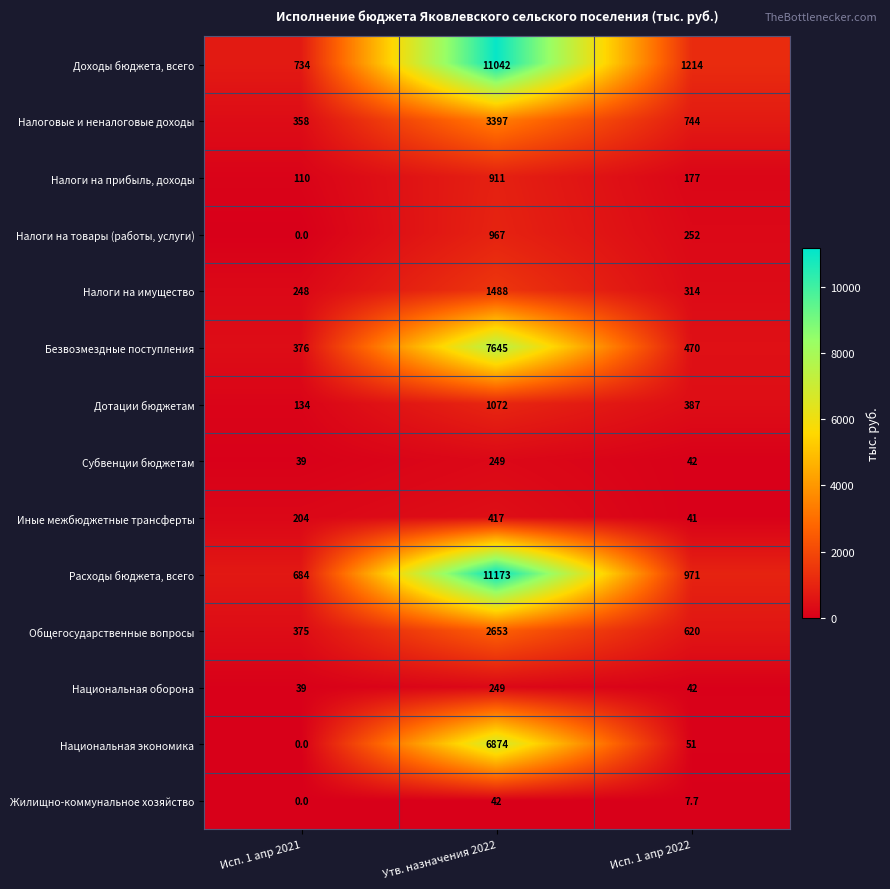

Count the number of categories in the chart.

3